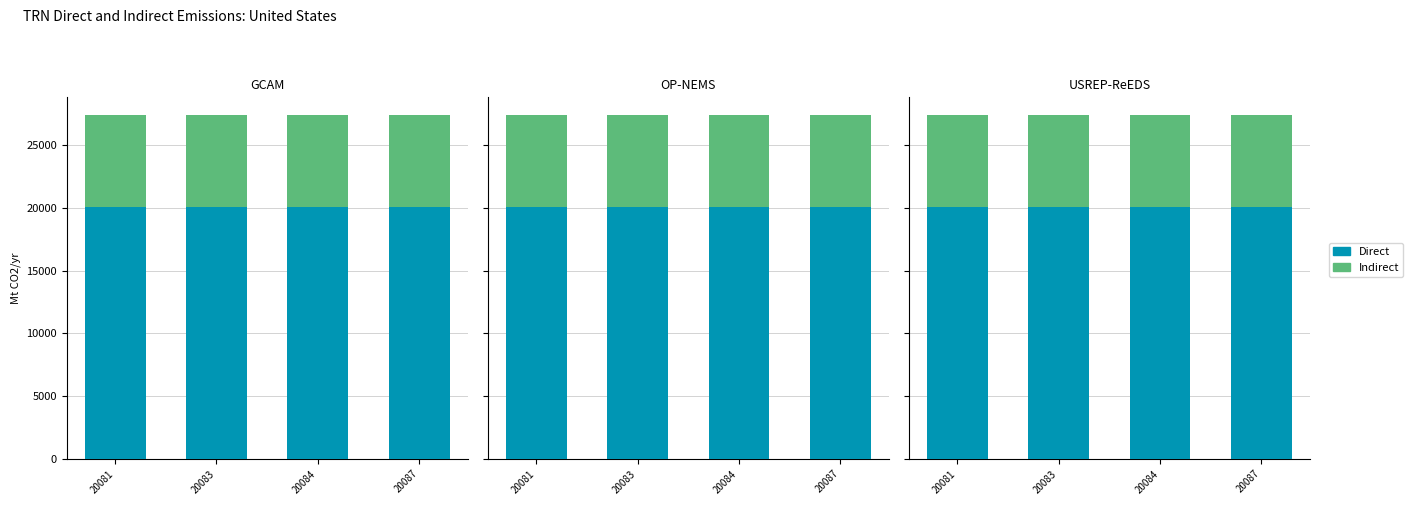

Where does the Direct series first go above 20084?

20087